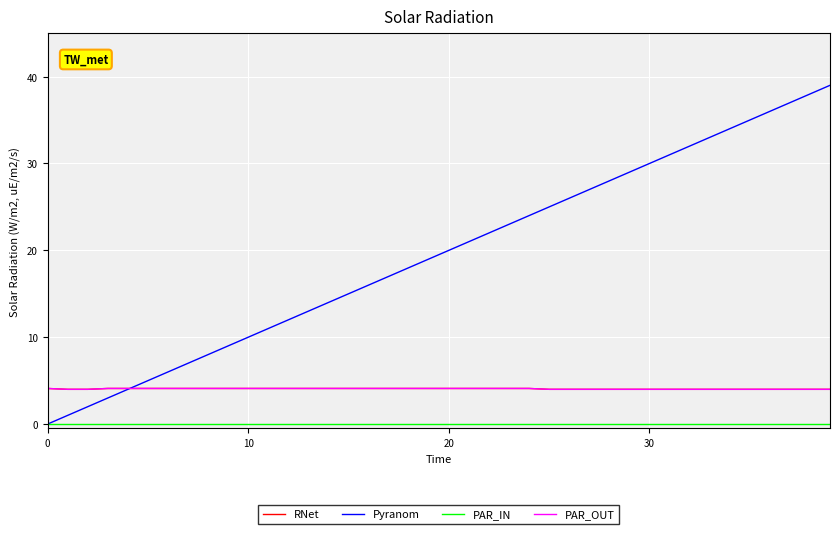

Is this an area chart (filled region under the line)?

No